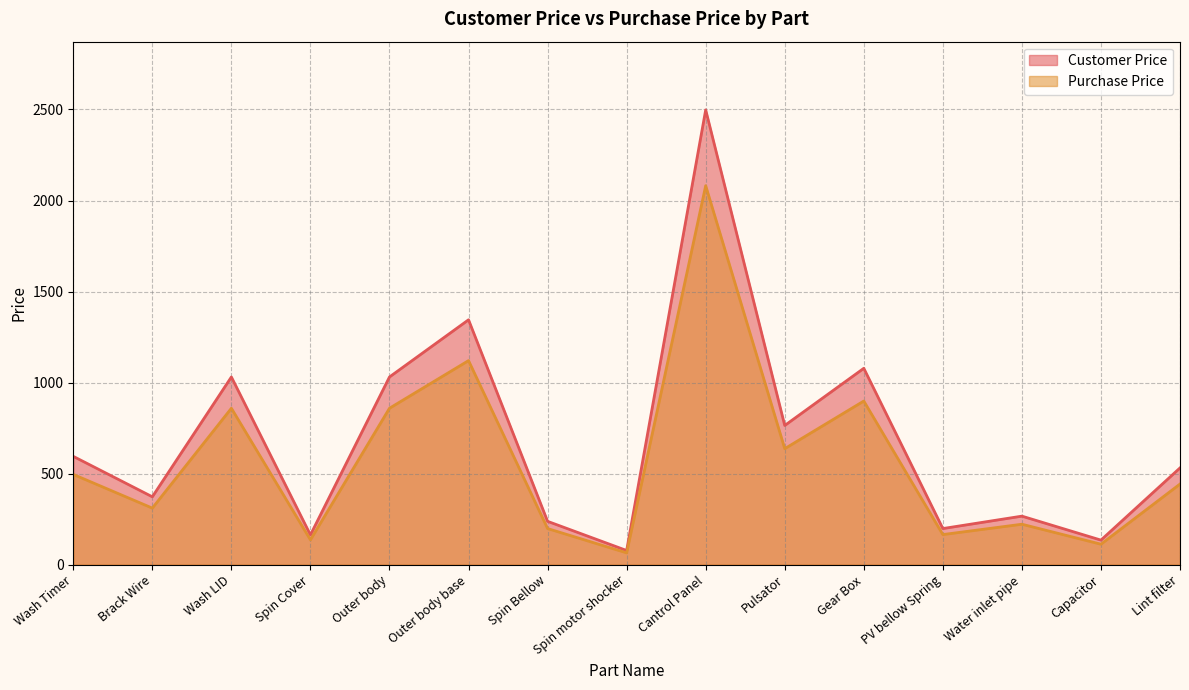

True or false: Customer Price and Purchase Price cross at least once.

False